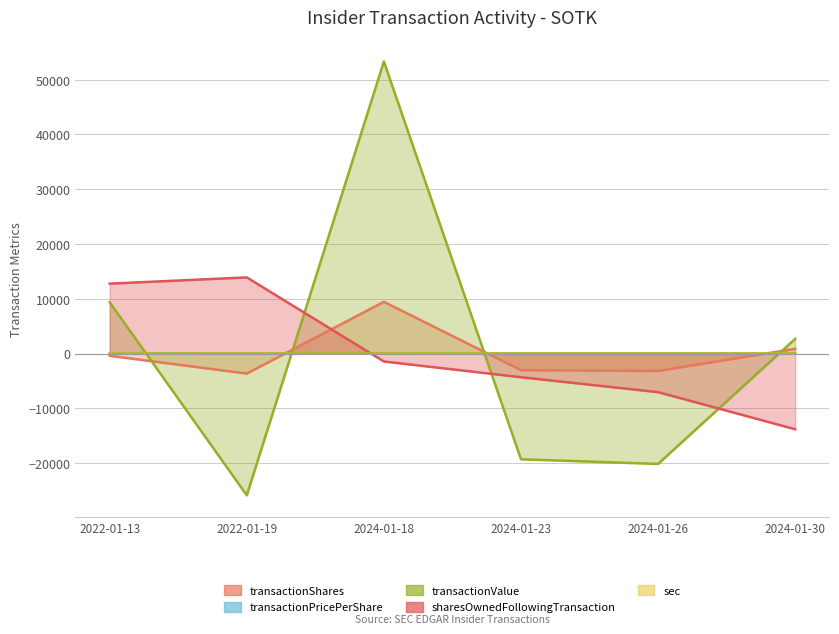

The value of transactionValue at 2022-01-19 is -45965.7. True or false?

False